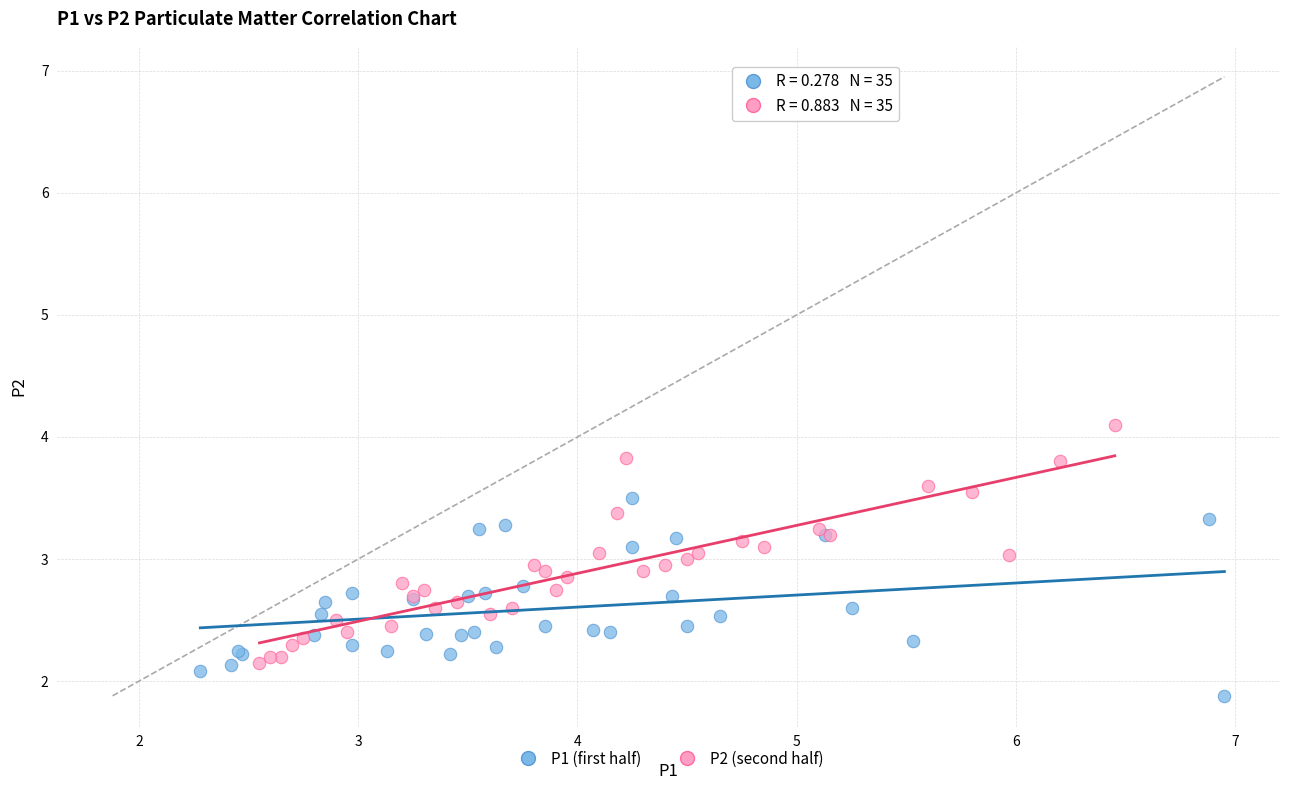

Which series has the largest Y range (max minus min)?

P2 (second half)